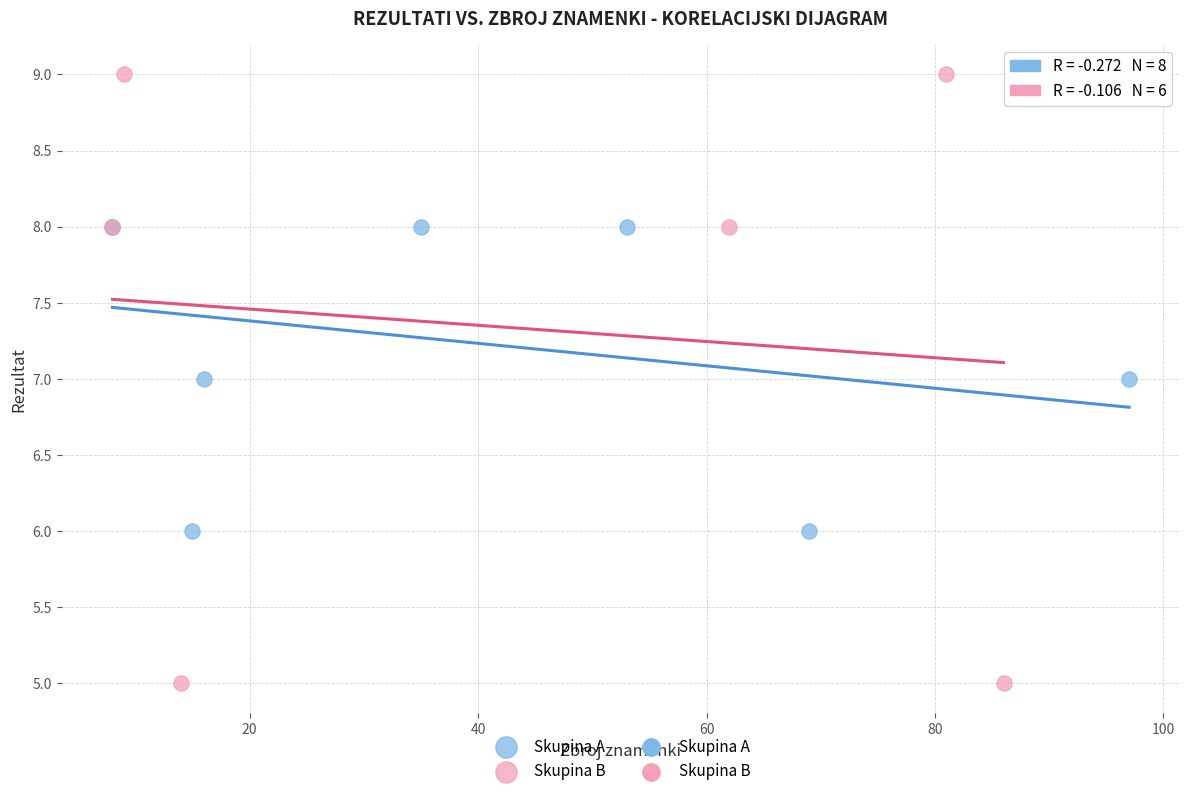

Which series has the widest spread of Y values?

Skupina B